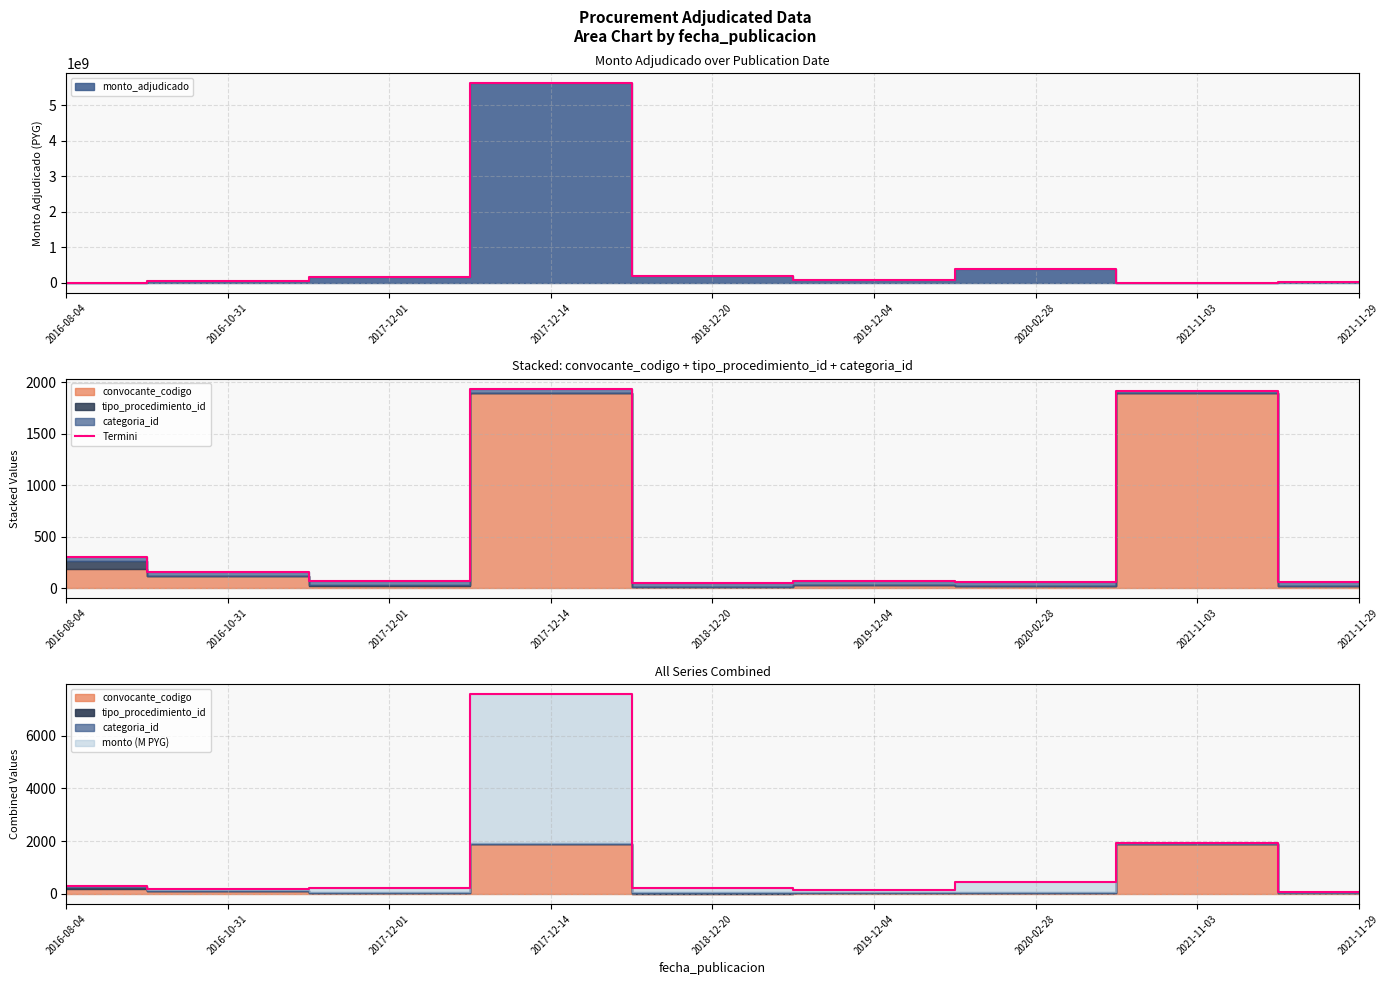

Does the chart display data point markers on the line(s)?

No